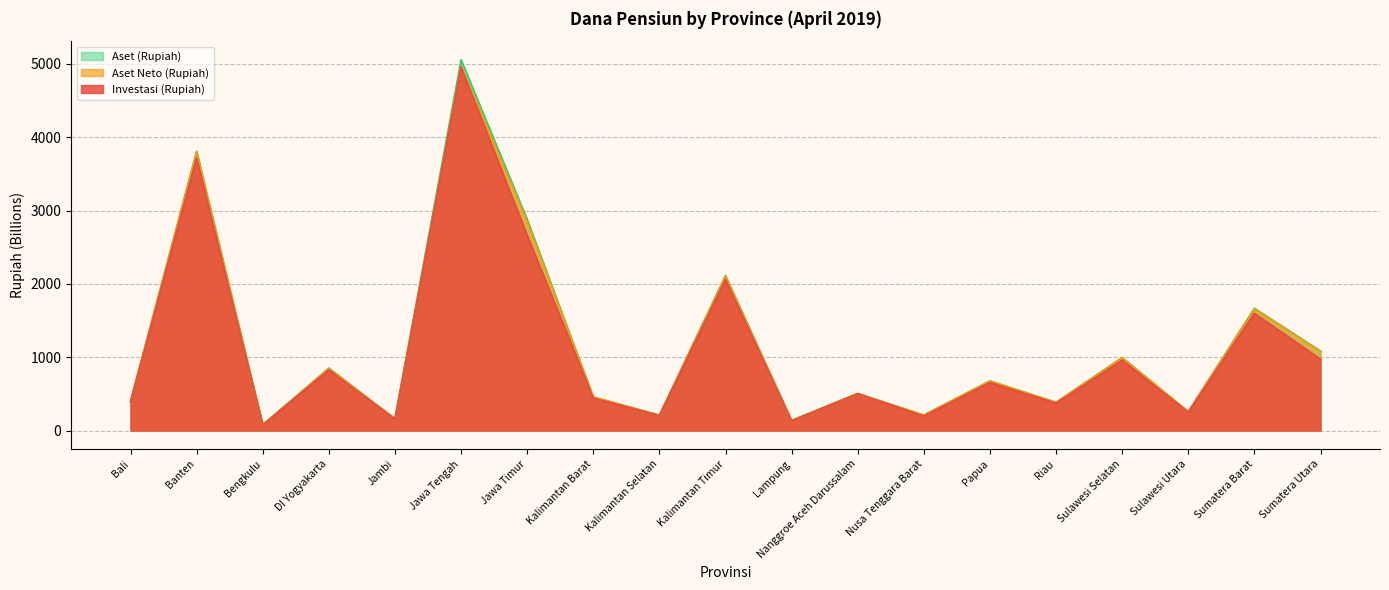

What is the difference between the highest and lowest values at Jawa Timur?

218.4